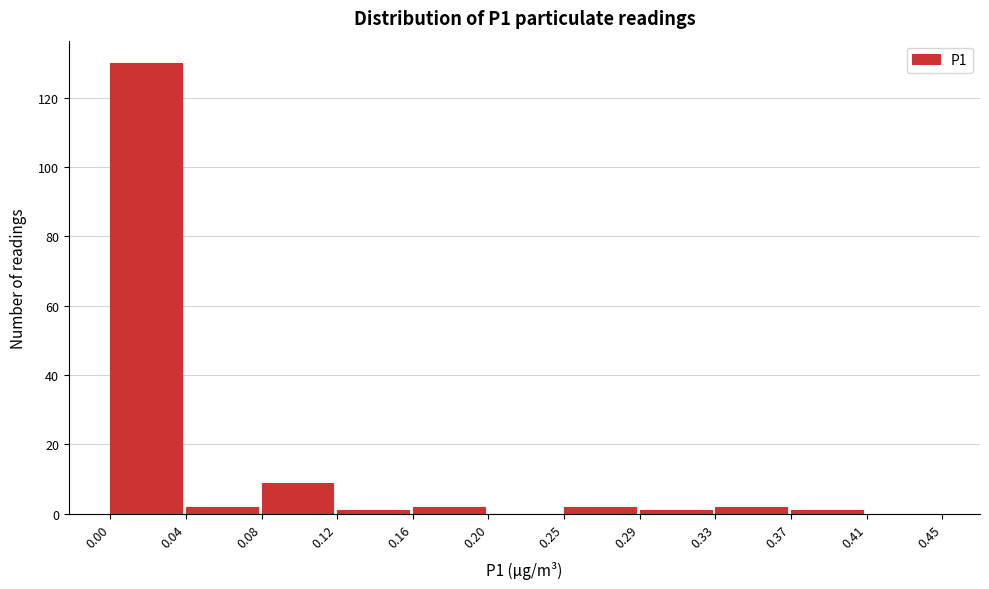

Reading left to right, transcribe this chart: for each bar, give the range it covers on the x-axis and its height. The values are not printed on the chart, so give them approximately, as read against the axis.

0.00 to 0.04: 130
0.04 to 0.08: 2
0.08 to 0.12: 10
0.12 to 0.16: under 2
0.16 to 0.20: 2
0.20 to 0.25: 0
0.25 to 0.29: 2
0.29 to 0.33: under 2
0.33 to 0.37: 2
0.37 to 0.41: under 2
0.41 to 0.45: 0